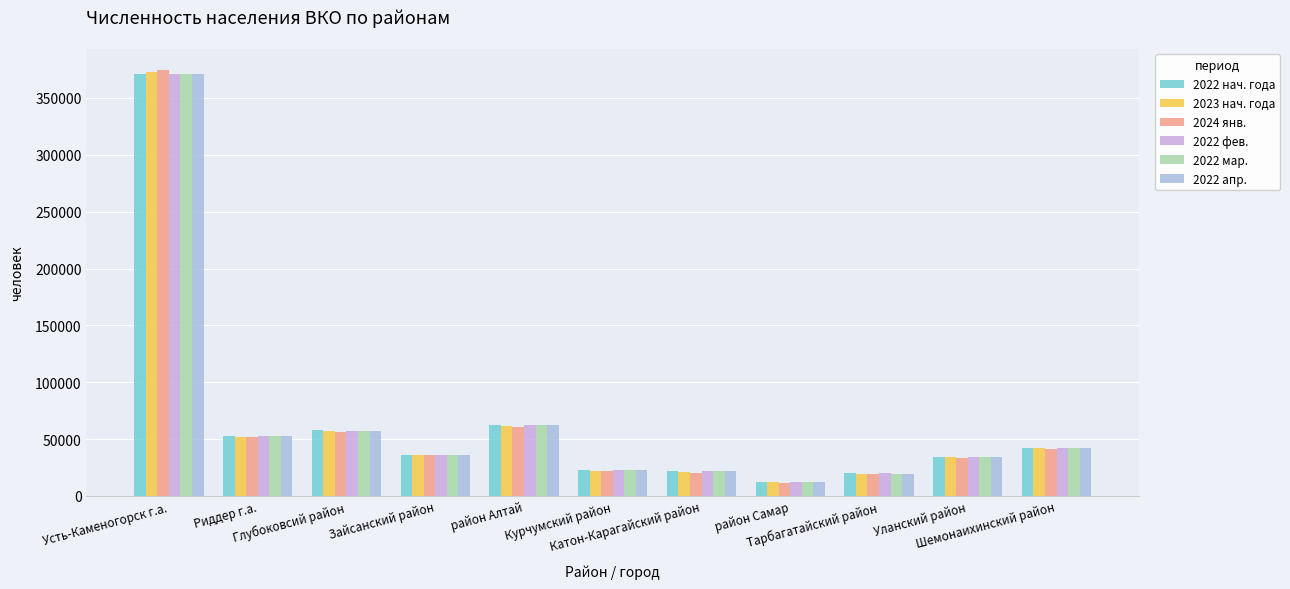

What is the label of the 9th bar from the right?

Глубоковсий район